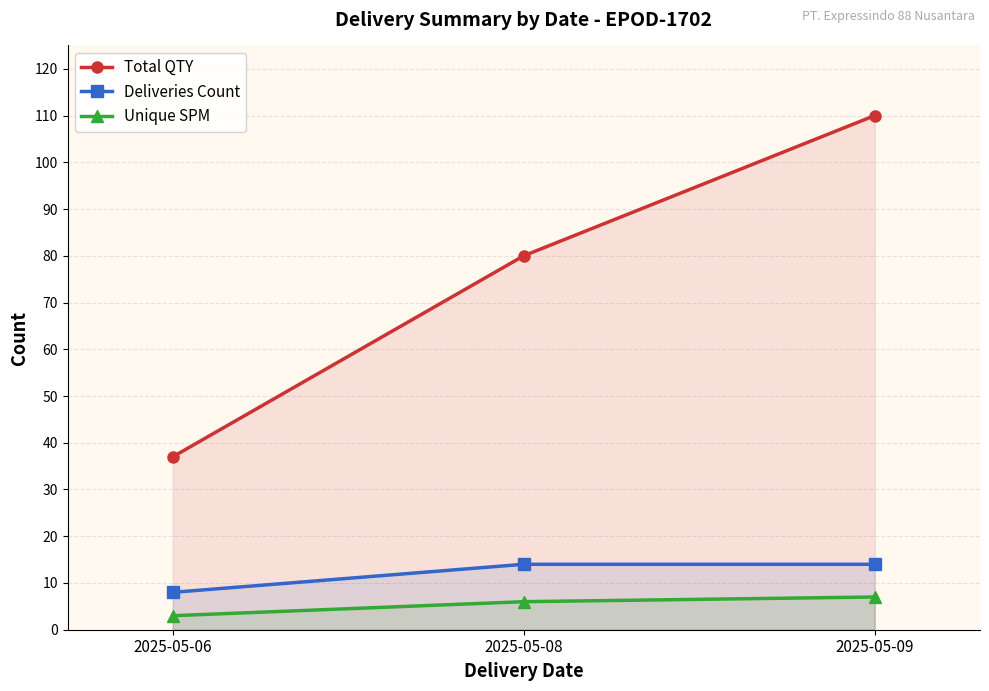

How many values in the Unique SPM series exceed 6?

1